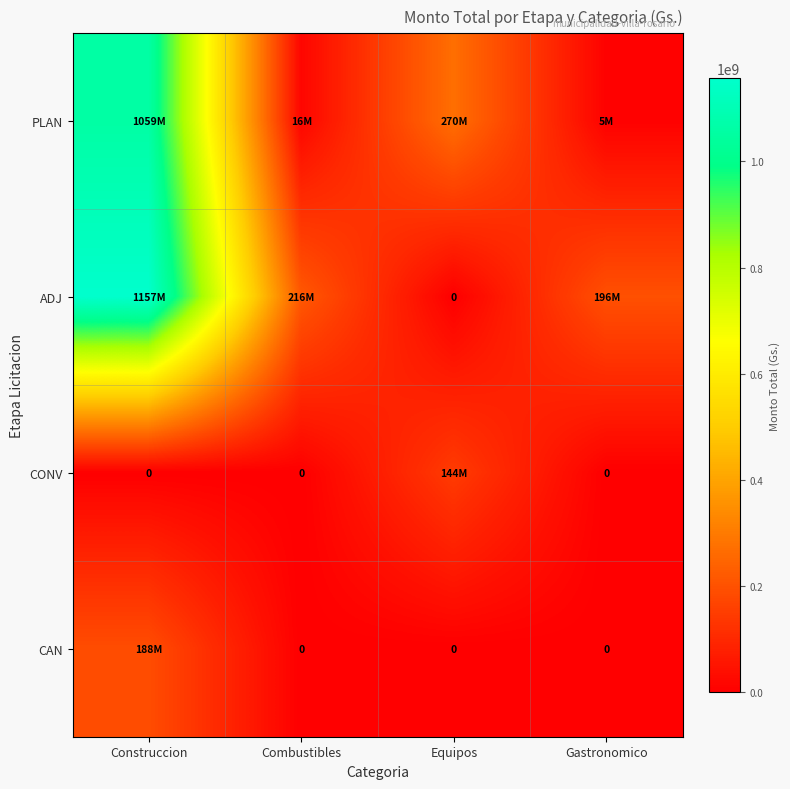

The value of CAN at Equipos is -69345407. True or false?

False